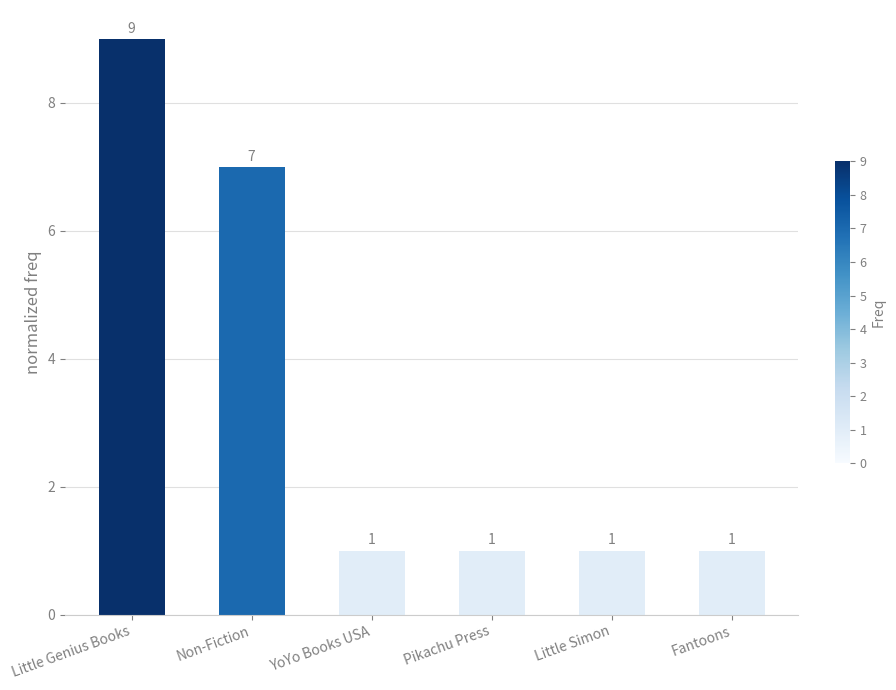

What is the difference between the values at Little Genius Books and Fantoons?

8